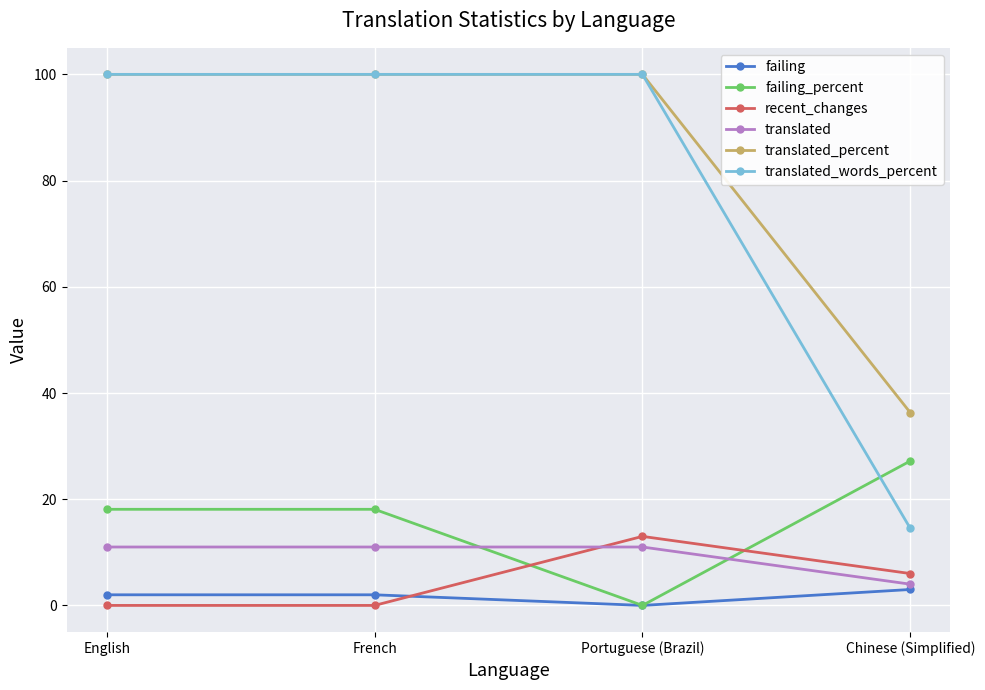

True or false: translated_percent and translated cross at least once.

False